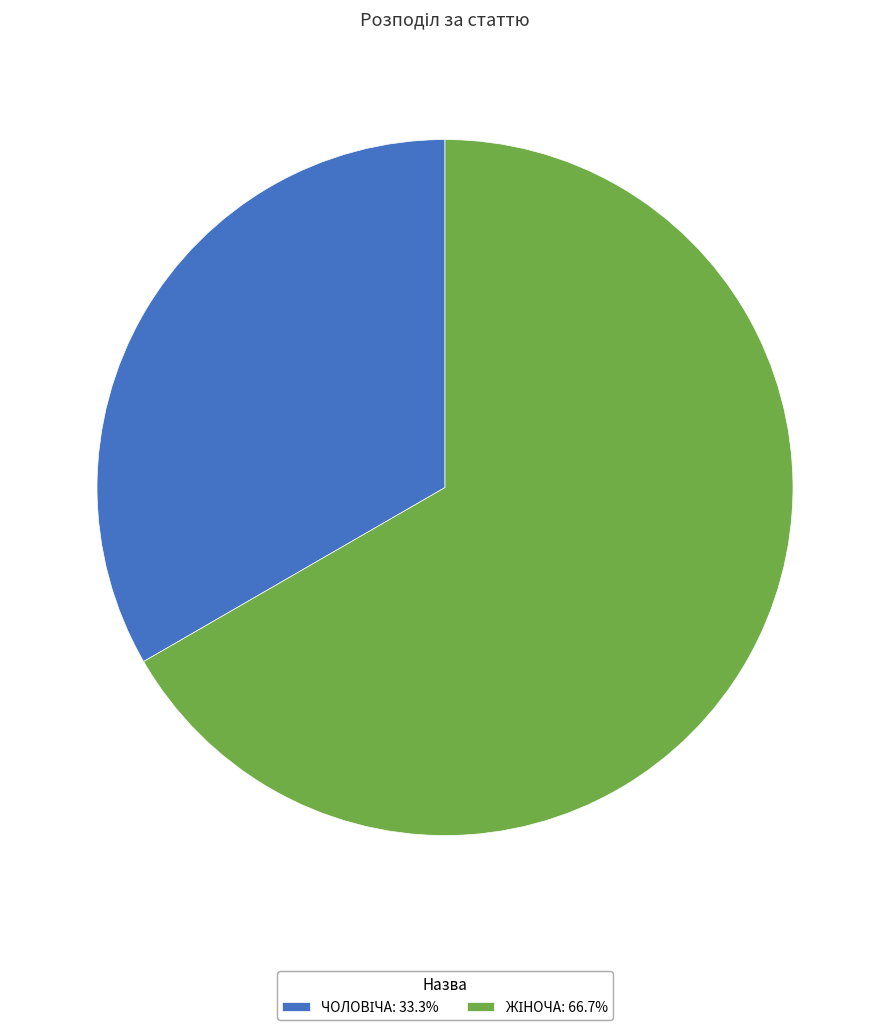

Is there a majority slice in this chart?

Yes